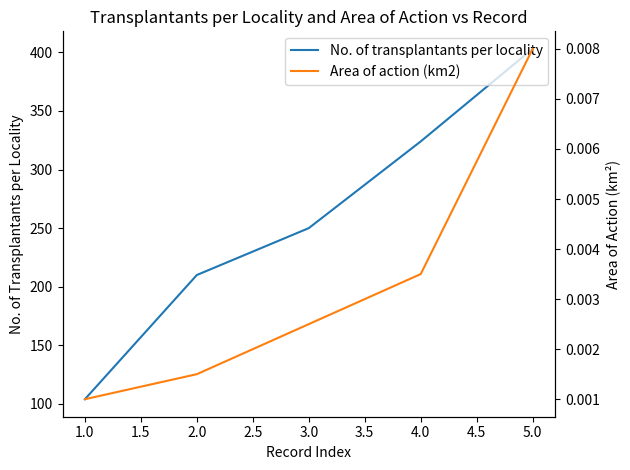

List the labels in order of No. of transplantants per locality value, smallest first.

1.0, 2.0, 3.0, 4.0, 5.0